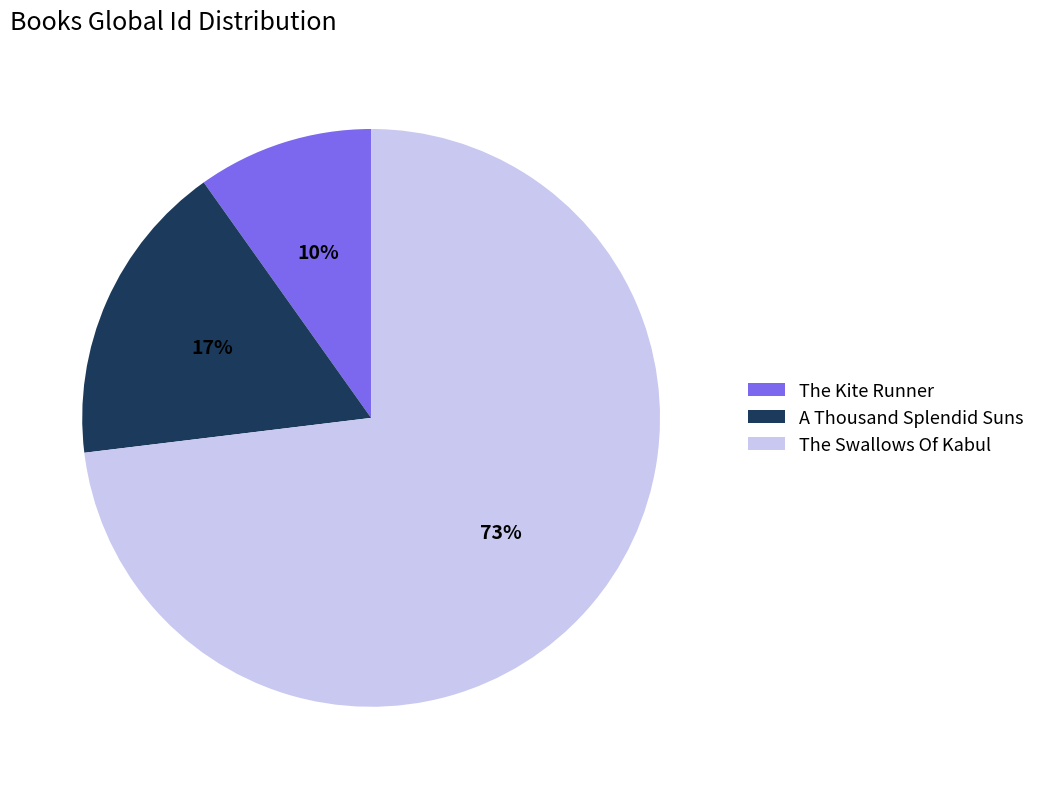

To the nearest percent, what is the difference between the largest and smallest slice percentages?

63%